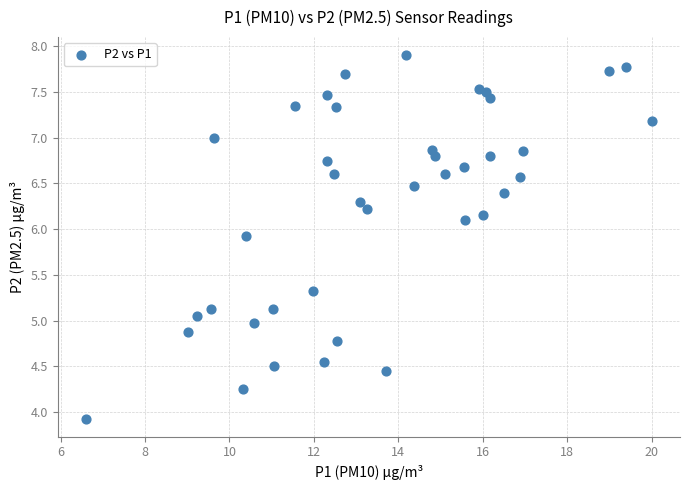

What is the range of Y values (max minus min)?

4.0